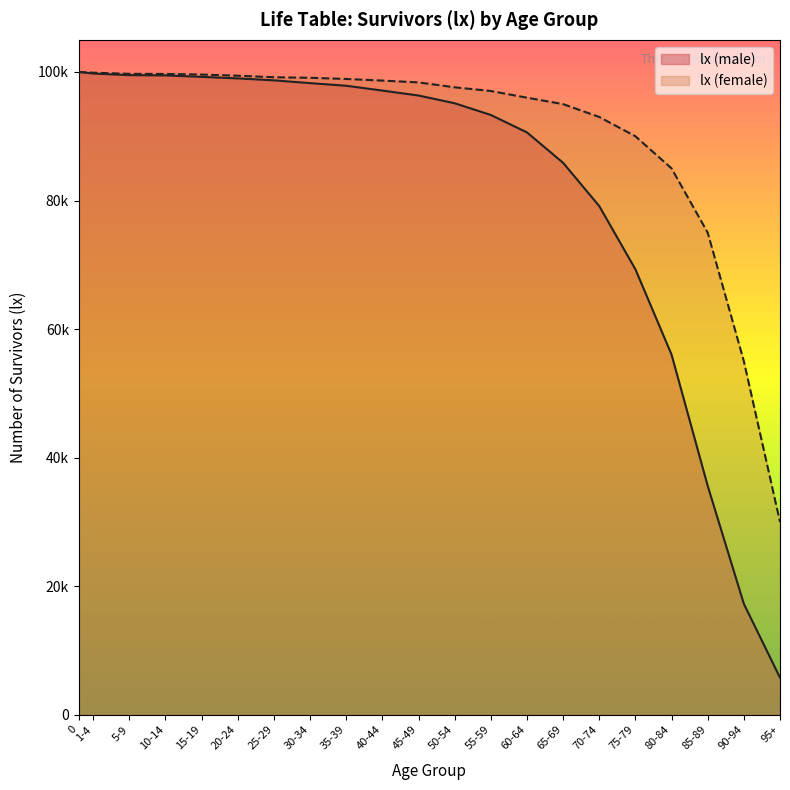

Which category has the lowest value across all series?

95+